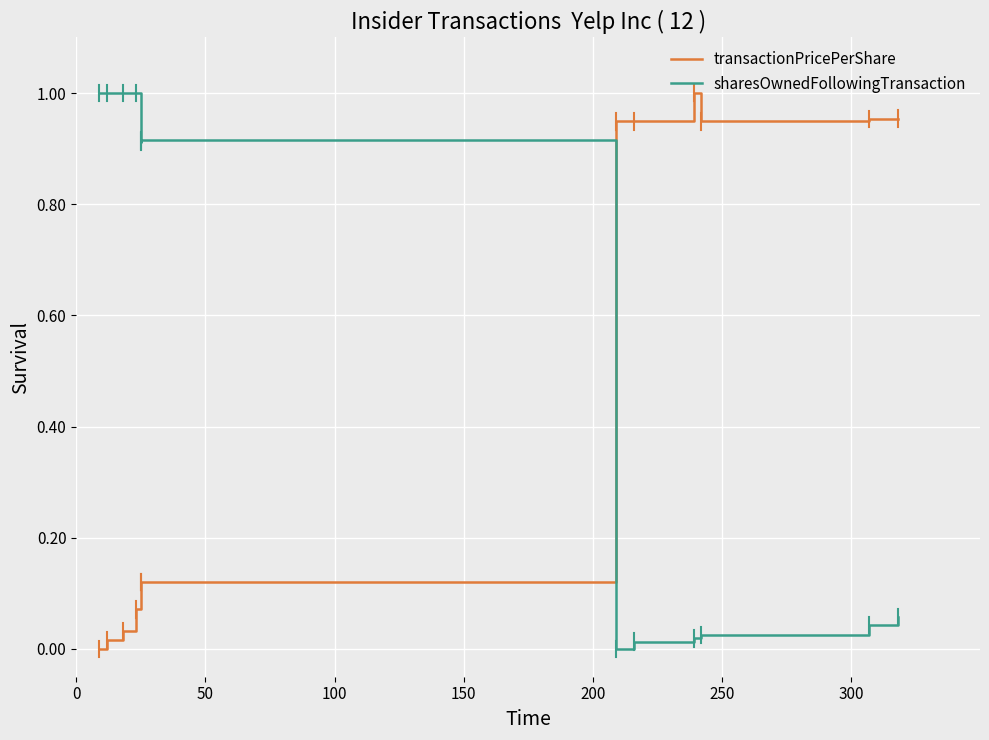

Read the transactionPricePerShare value at 300.

0.9